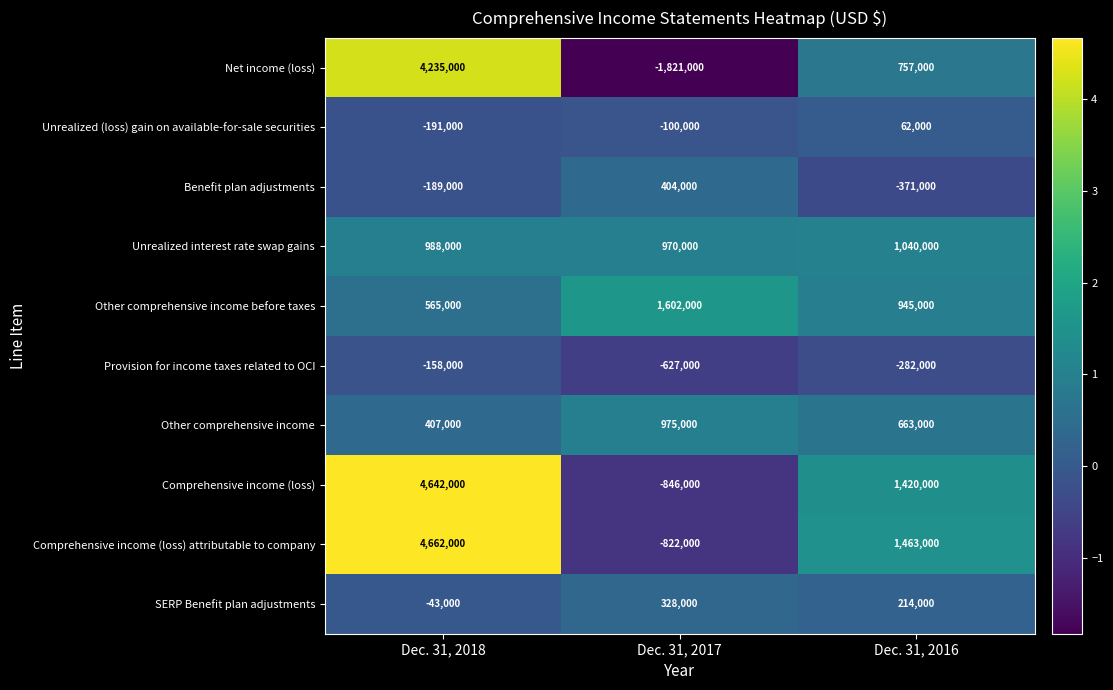

What is the maximum value for Comprehensive income (loss)?

4642000